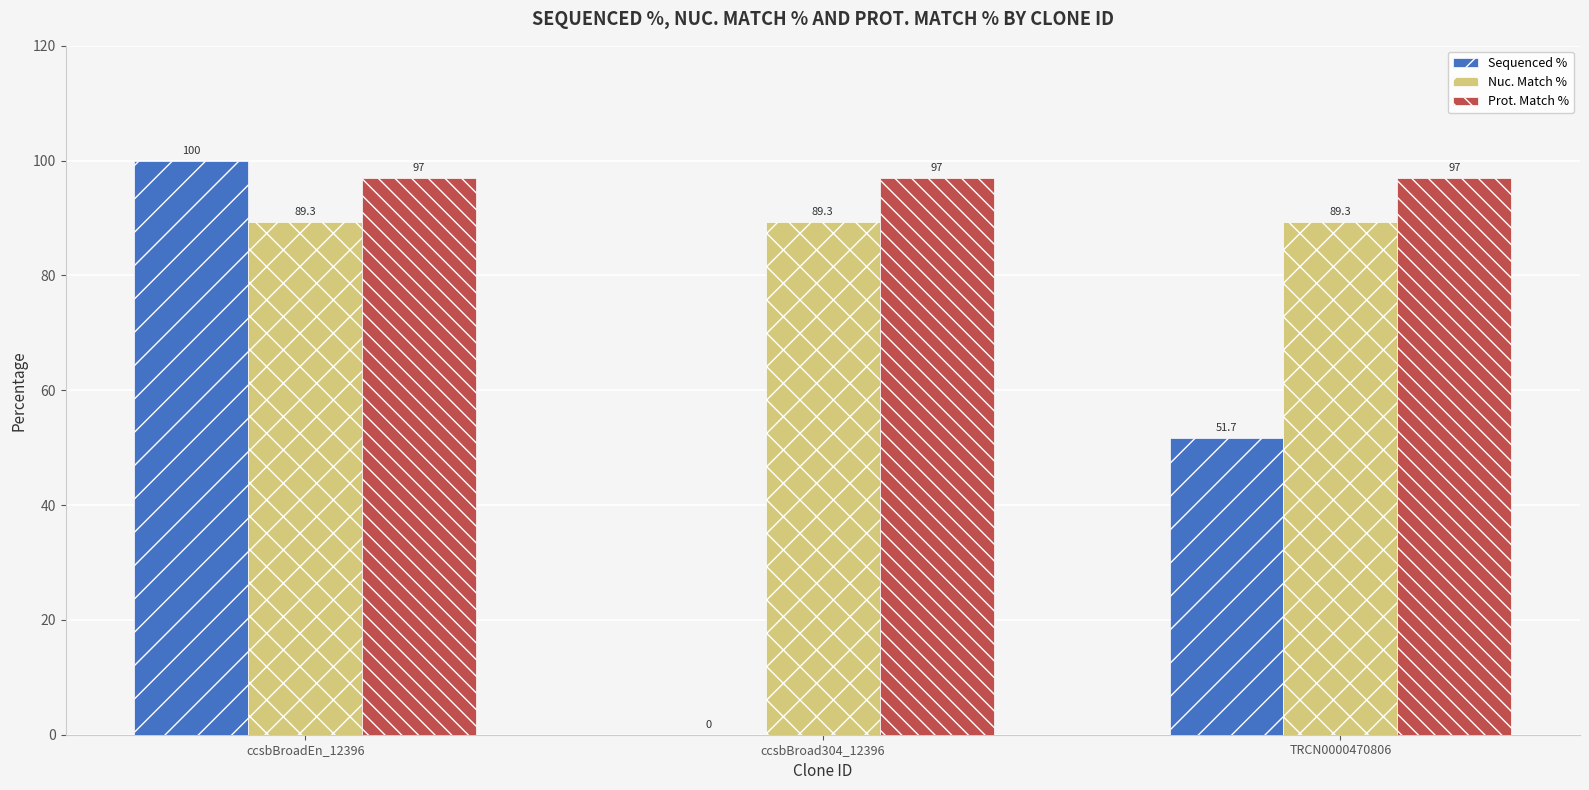

What value does the Prot. Match % series have at ccsbBroad304_12396?

97.0